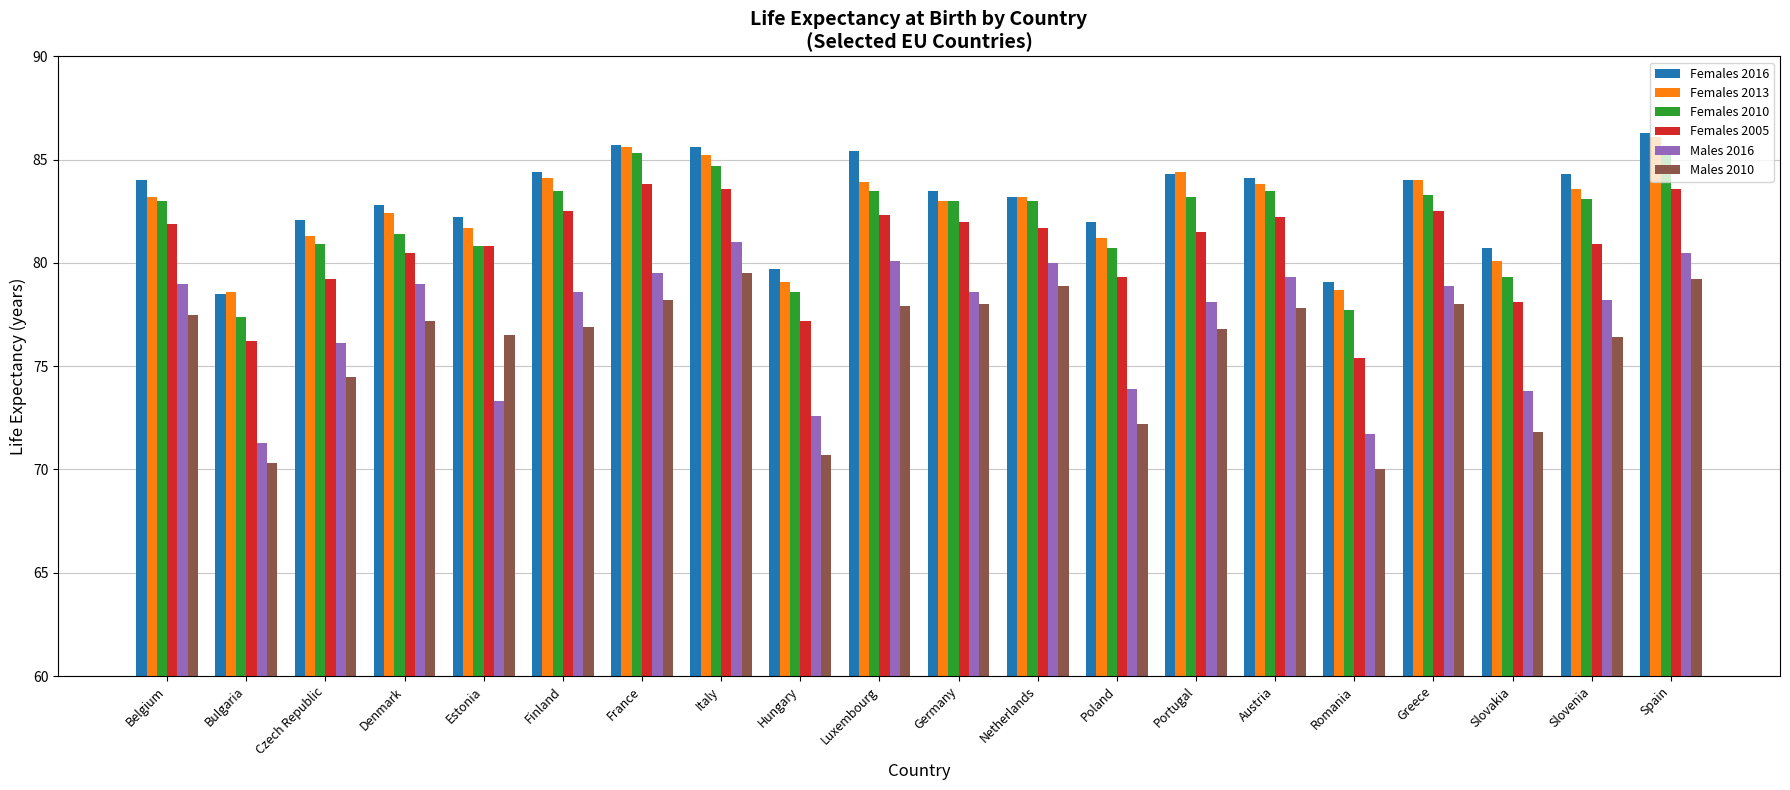

What is the minimum value for Males 2016?

71.3